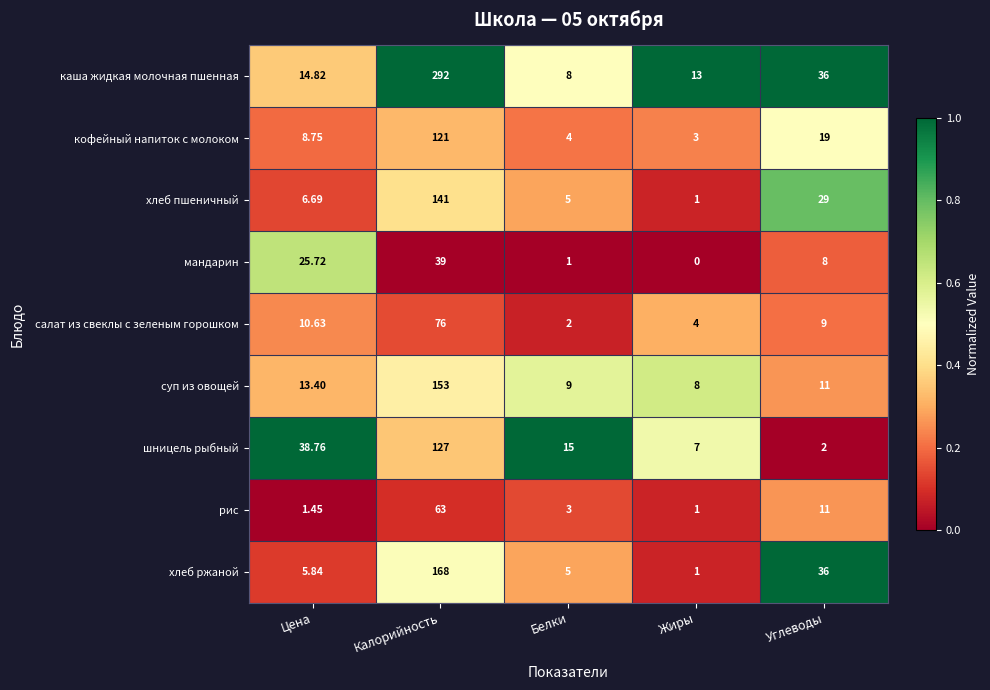

Where does the рис series first go above 3?

Калорийность